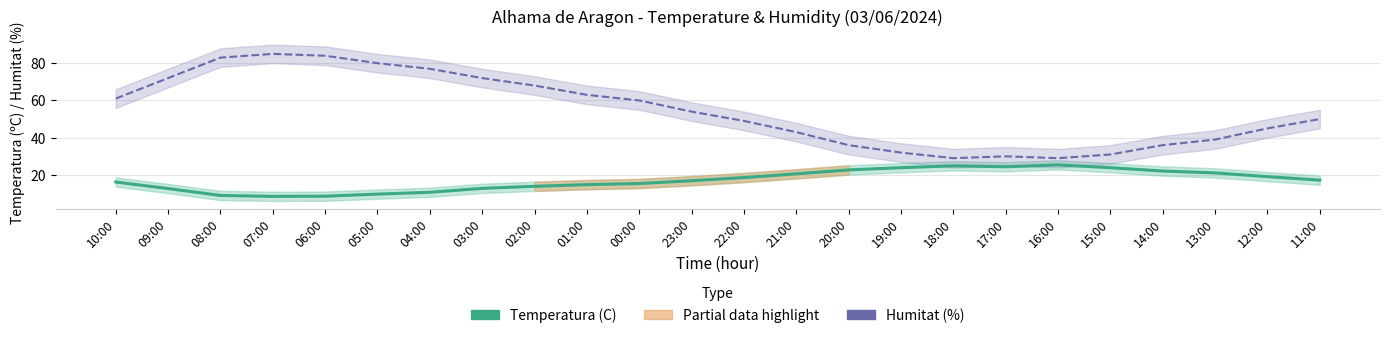

True or false: Temperatura (C) and Humitat (%) cross at least once.

False